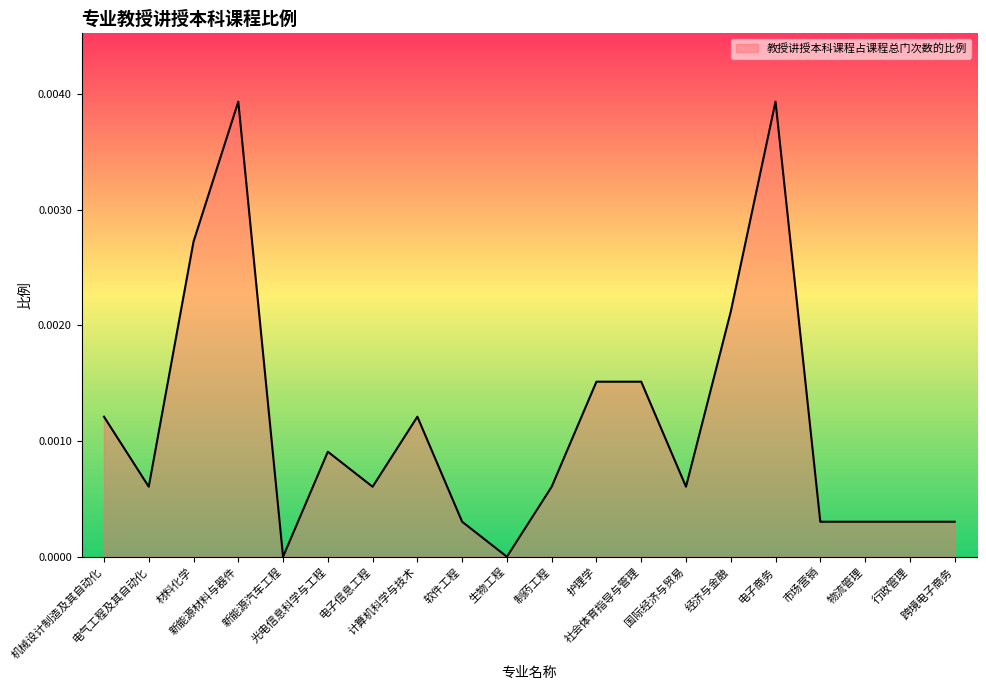

Does the chart have visible grid lines?

No